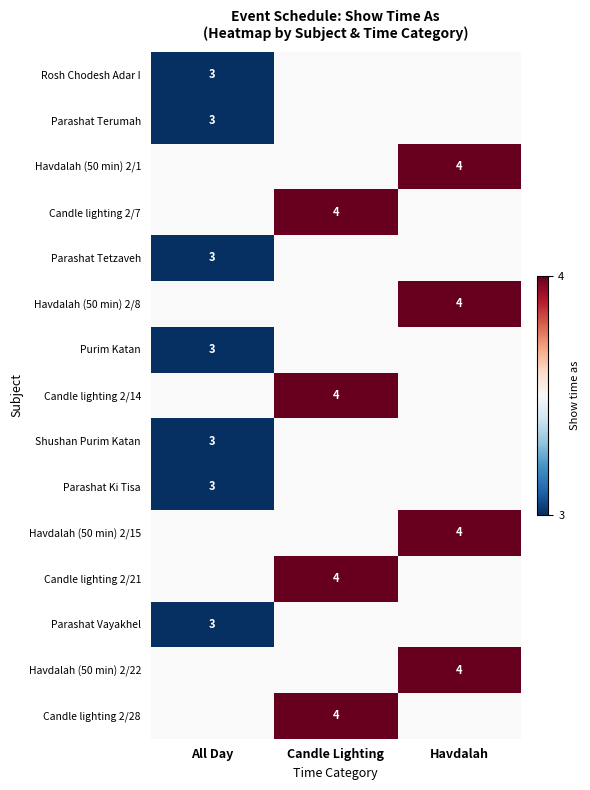

The value of Candle lighting 2/14 at Candle Lighting is 3. True or false?

False